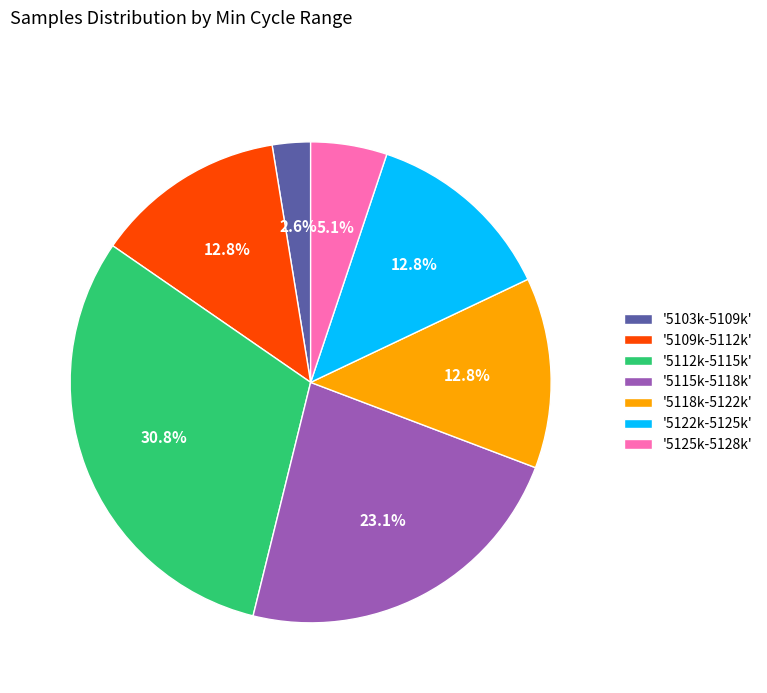

How many slices are in this pie chart?

7